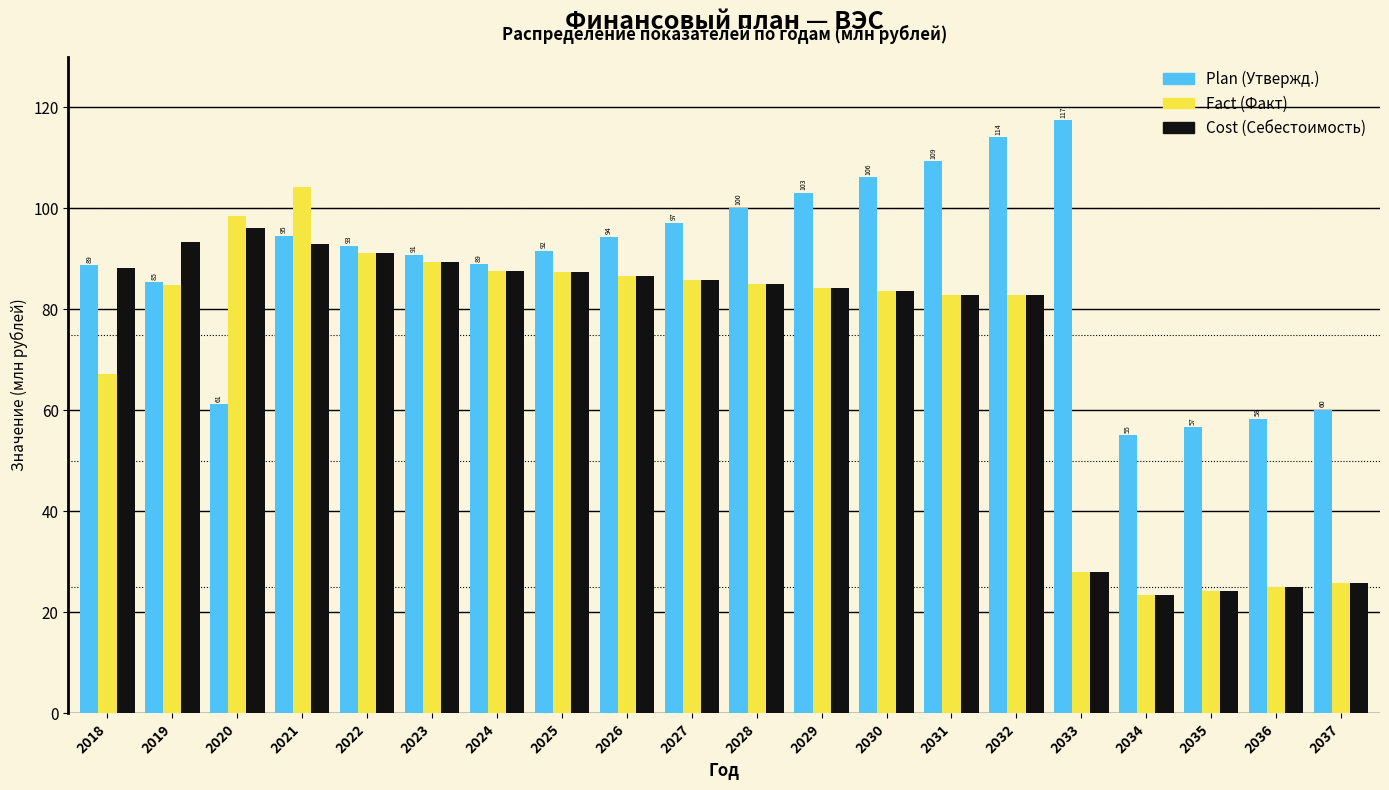

What is the smallest value displayed?

23.6